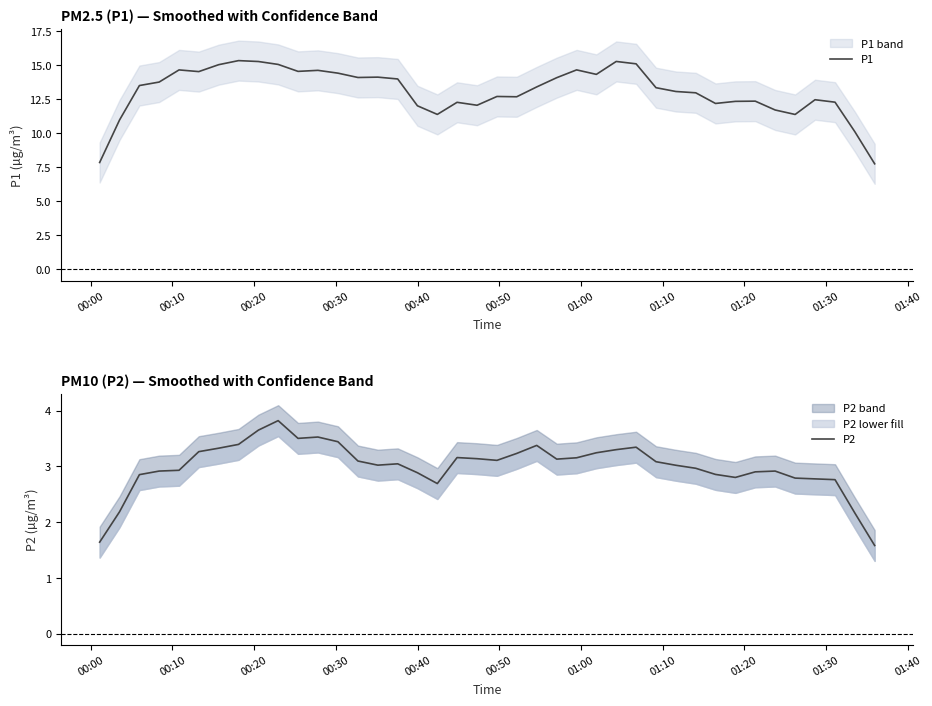

How many interior local peaks does the P2 series have?

7